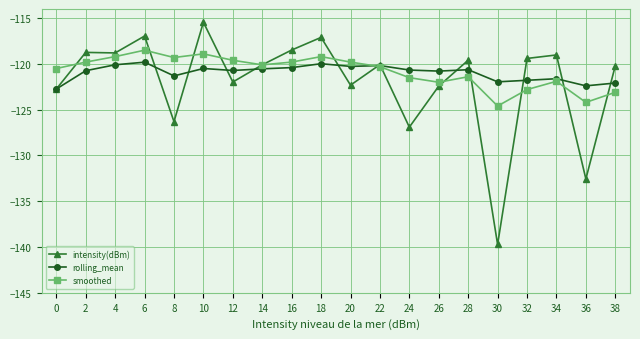

True or false: rolling_mean has more than 1 interior local peaks.

True